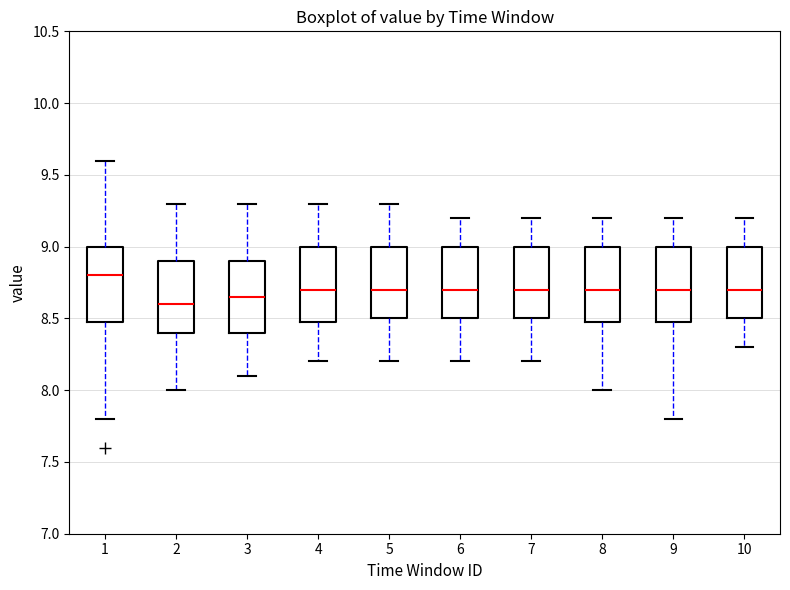

Reading left to right, transcribe this box plot: for each box, give where its median line is, the range the box spans, and where its two whiskers end, as read against the y-axis. The values are not printed on the chart, so give them approximately, as read against the axis.

1: median 8.80, box 8.50 to 9.00, whiskers 7.80 to 9.60
2: median 8.60, box 8.40 to 8.90, whiskers 8.00 to 9.30
3: median 8.65, box 8.40 to 8.90, whiskers 8.10 to 9.30
4: median 8.70, box 8.50 to 9.00, whiskers 8.20 to 9.30
5: median 8.70, box 8.50 to 9.00, whiskers 8.20 to 9.30
6: median 8.70, box 8.50 to 9.00, whiskers 8.20 to 9.20
7: median 8.70, box 8.50 to 9.00, whiskers 8.20 to 9.20
8: median 8.70, box 8.50 to 9.00, whiskers 8.00 to 9.20
9: median 8.70, box 8.50 to 9.00, whiskers 7.80 to 9.20
10: median 8.70, box 8.50 to 9.00, whiskers 8.30 to 9.20